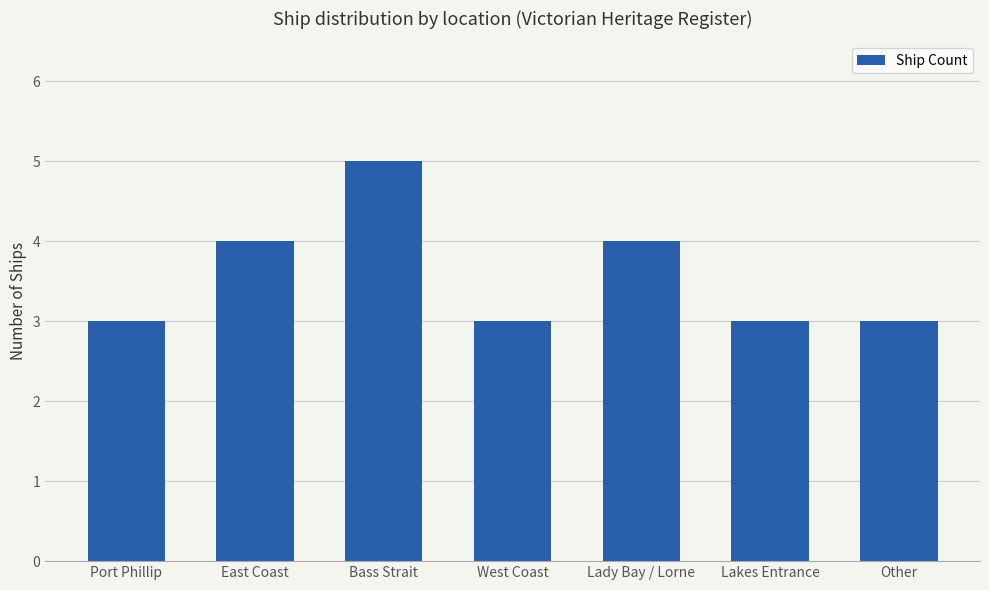

What is the difference between the second highest and second lowest values?

1